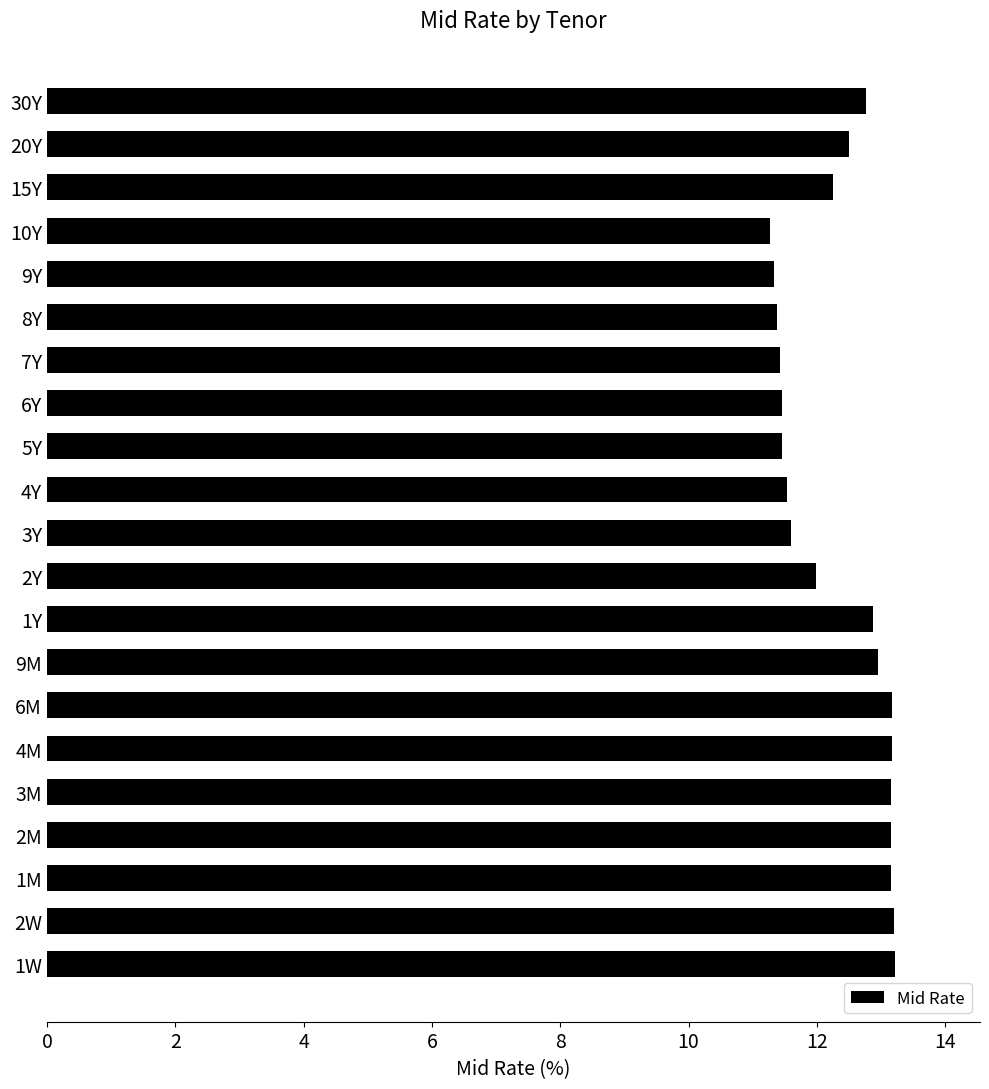

Approximately how many times larger is the value at 7Y compared to 15Y?

0.9